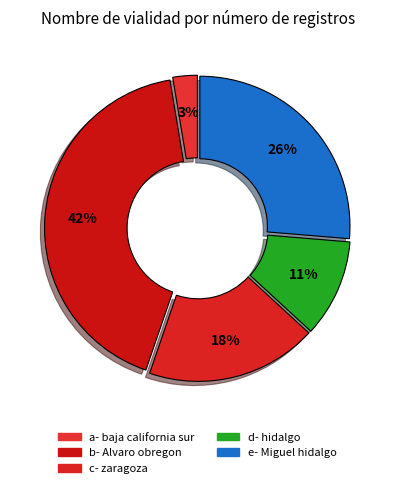

How many segments does this pie chart have?

5